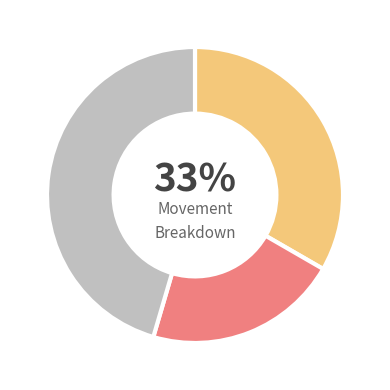

Is there a majority slice in this chart?

No